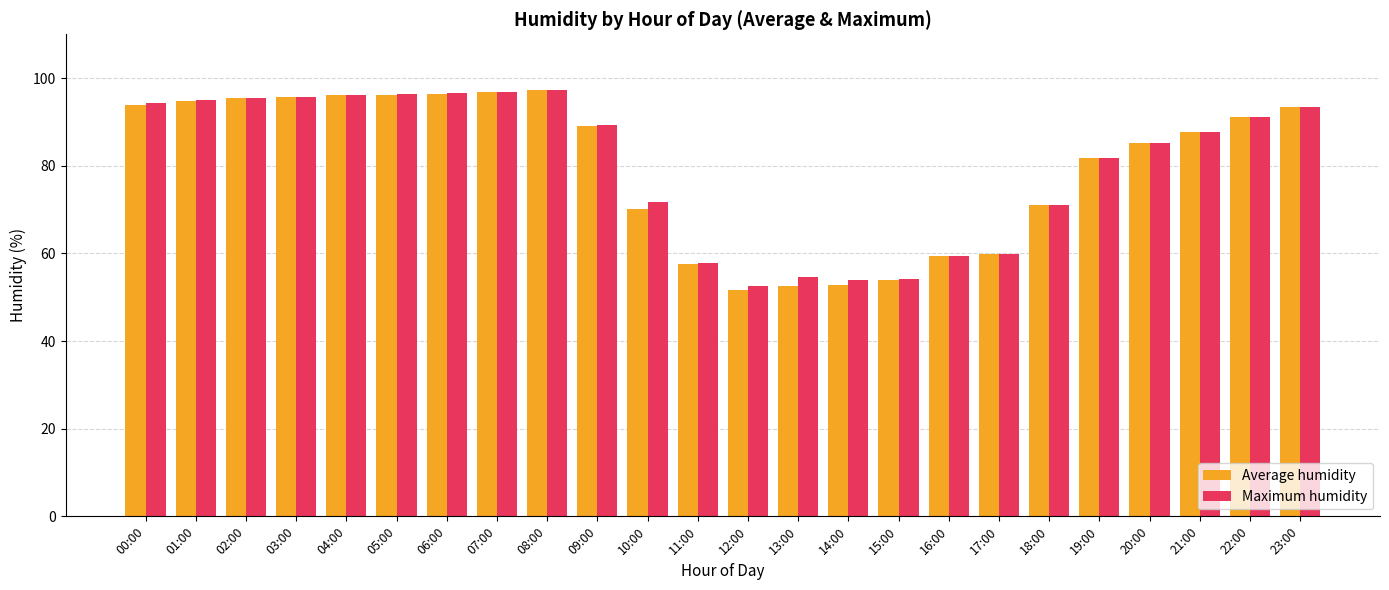

Between 07:00 and 16:00, which series saw the biggest shift?

Maximum humidity